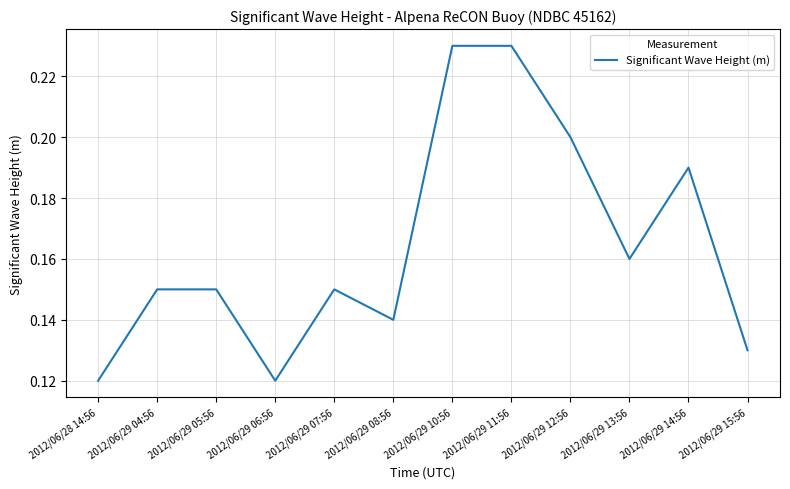

What position from the left is 2012/06/29 06:56?

4